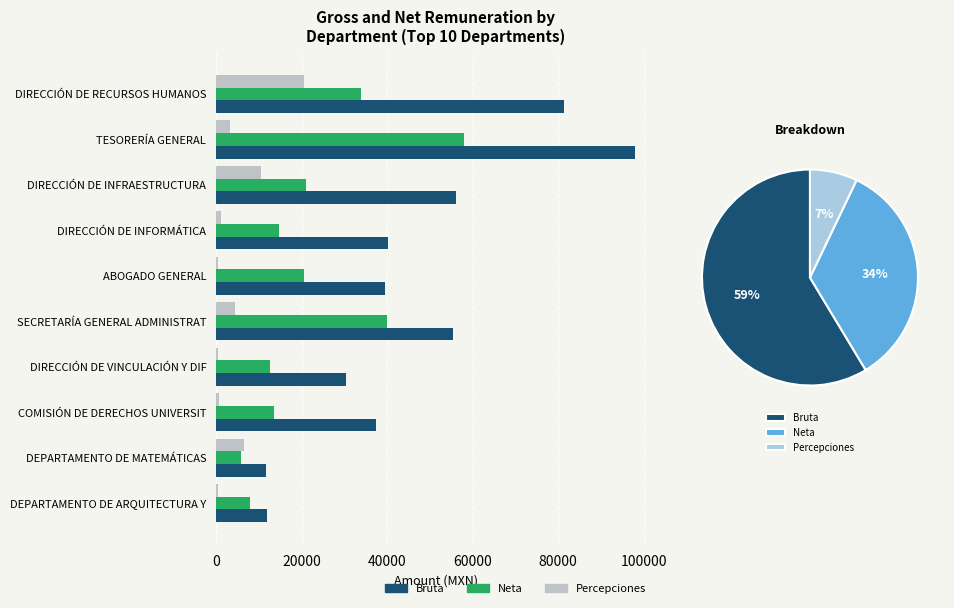

What is the highest value of the Neta series?

57919.1